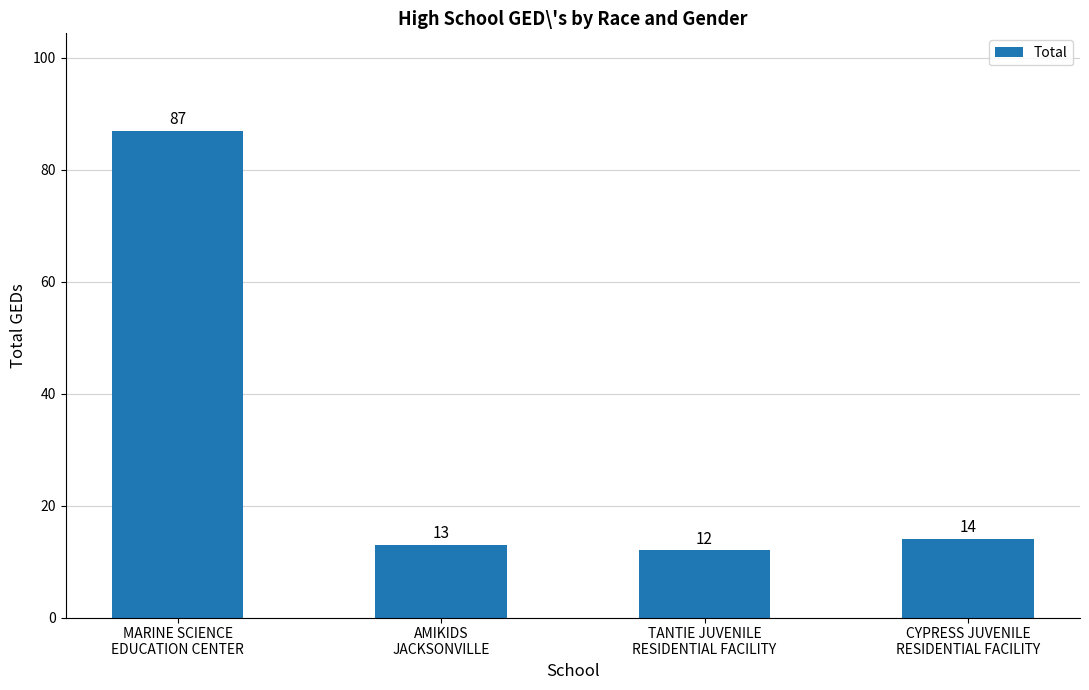

How many distinct data groups are displayed?

1